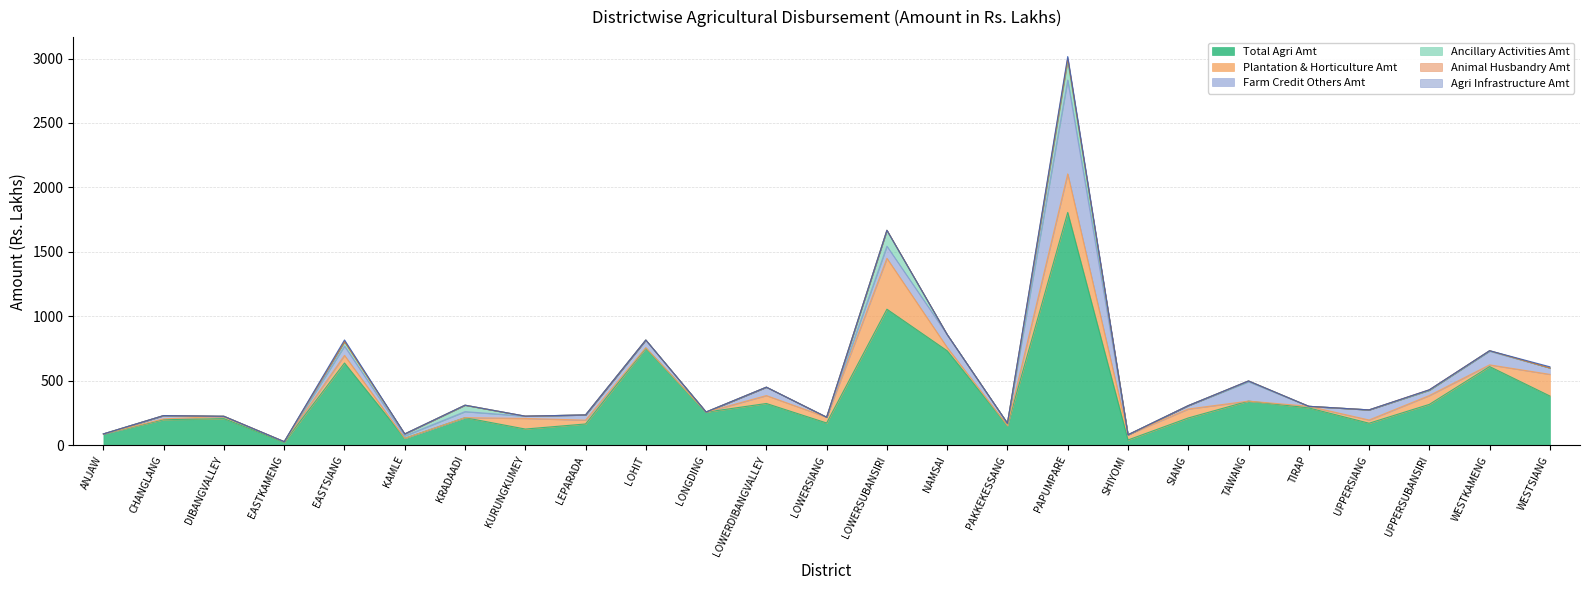

How many data points in Plantation & Horticulture Amt are above 24?

13